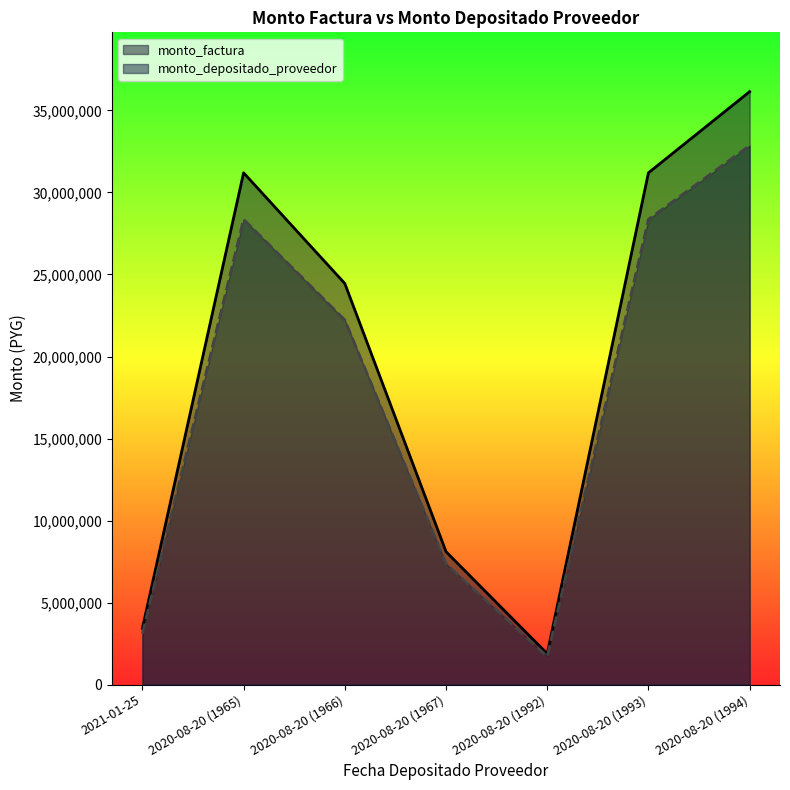

Reading right to left, what are all the values shown in this chart?

monto_factura: 36150000	31200000	1877760	8100000	24451600	31200000	3419759
monto_depositado_proveedor: 32863636	28363636	1707055	7363636	22228727	28363636	3108872